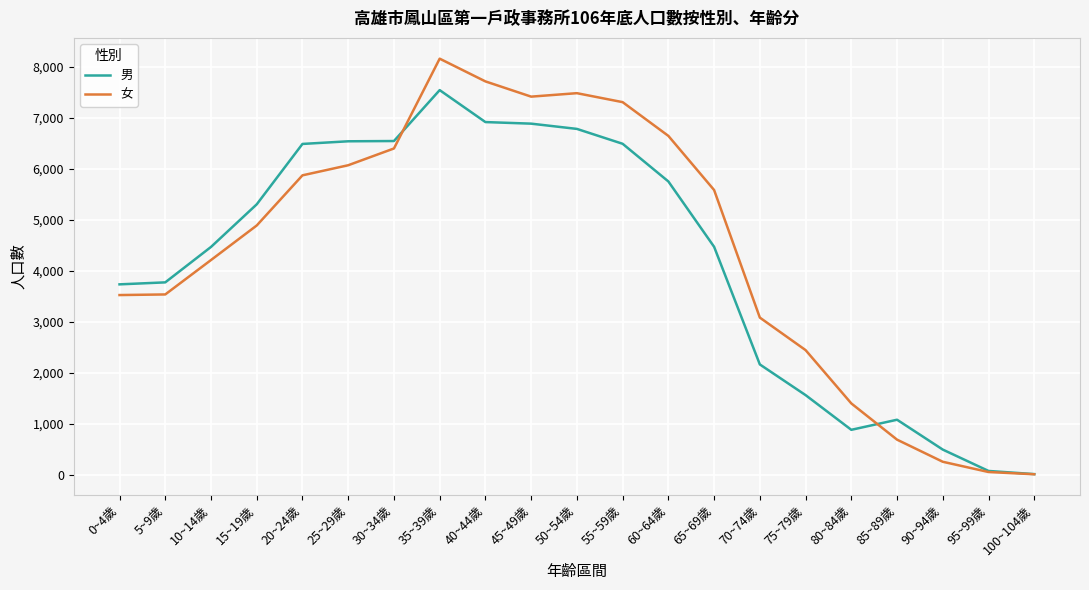

Is it true that 男 equals 4466 at 10~14歲?

True